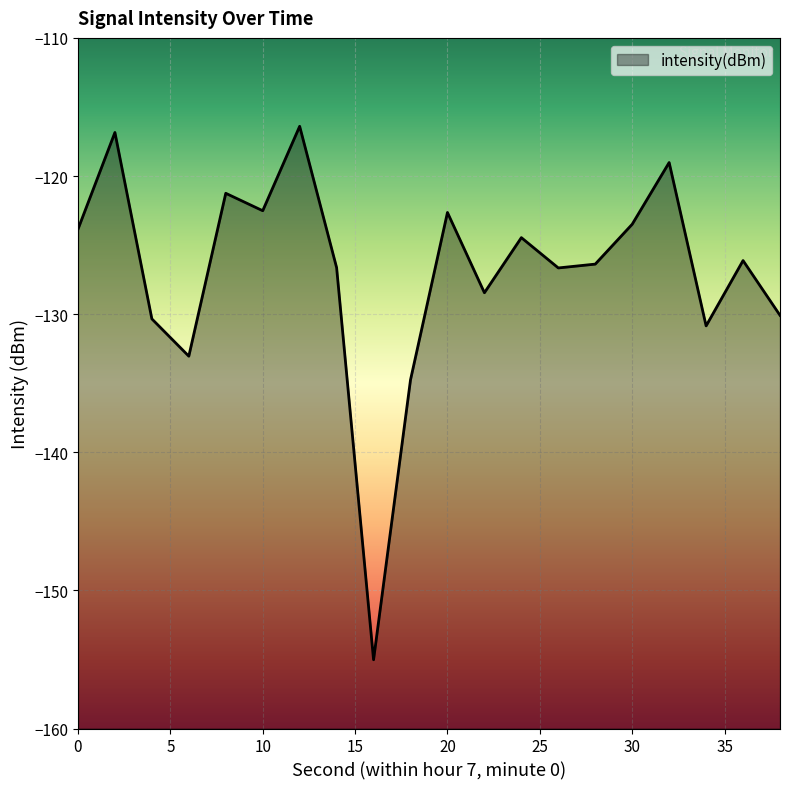

Reading left to right, what are all the values shown in this chart?

0=-123.9	2=-116.8	4=-130.3	6=-133.0	8=-121.3	10=-122.5	12=-116.4	14=-126.6	16=-155.0	18=-134.8	20=-122.6	22=-128.5	24=-124.5	26=-126.7	28=-126.4	30=-123.5	32=-119.0	34=-130.8	36=-126.1	38=-130.1